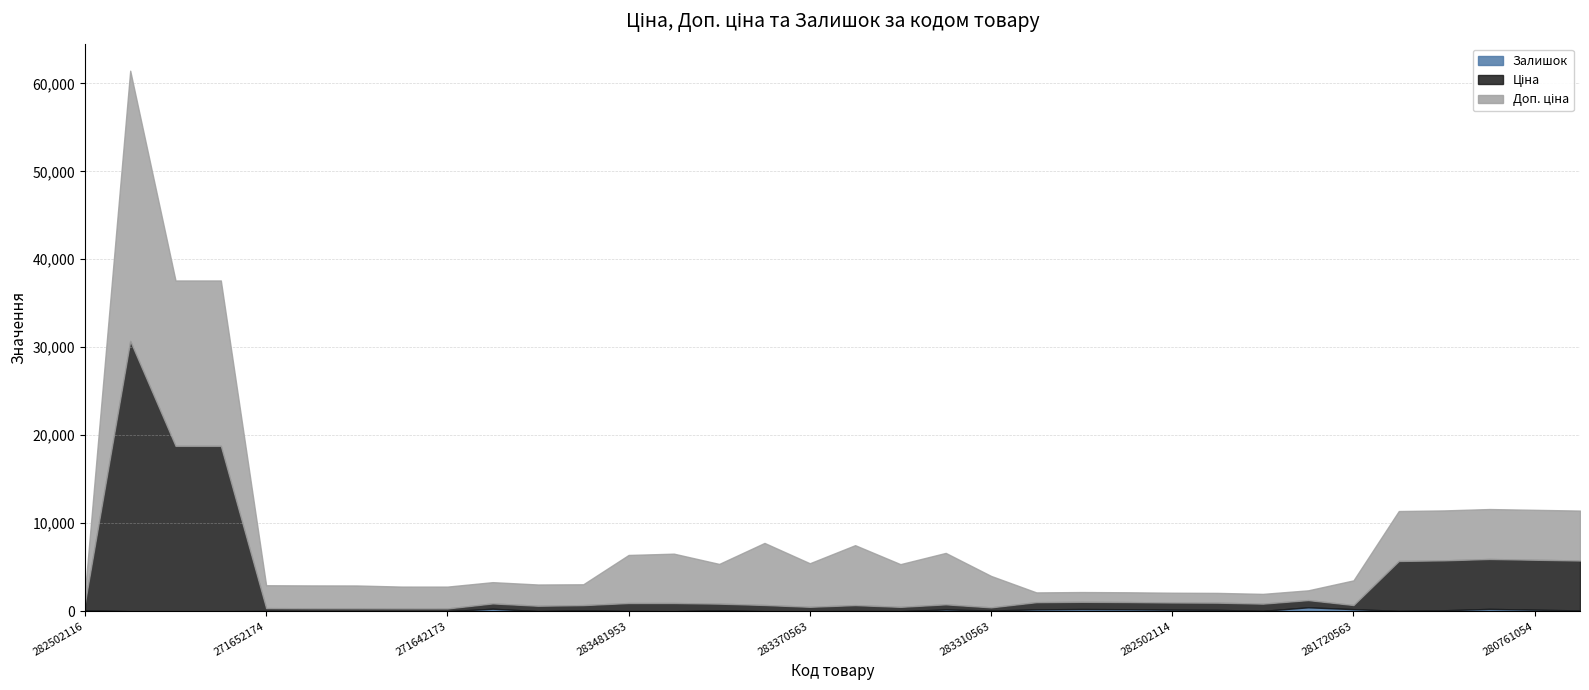

Which category has the highest value in the Залишок series?

282502111